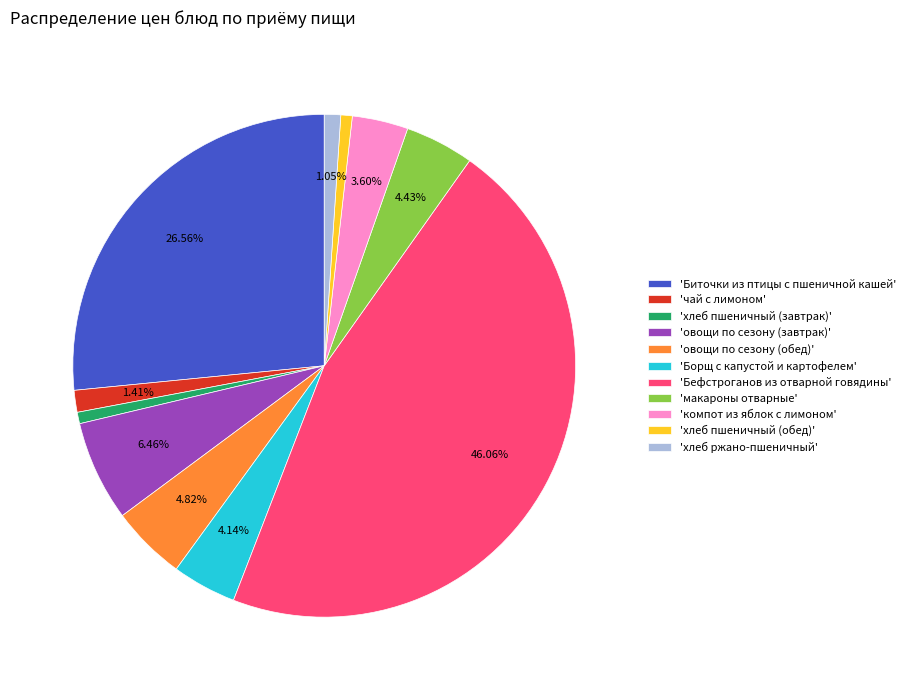

Which has a higher value, 'Бефстроганов из отварной говядины' or 'Биточки из птицы с пшеничной кашей'?

'Бефстроганов из отварной говядины'